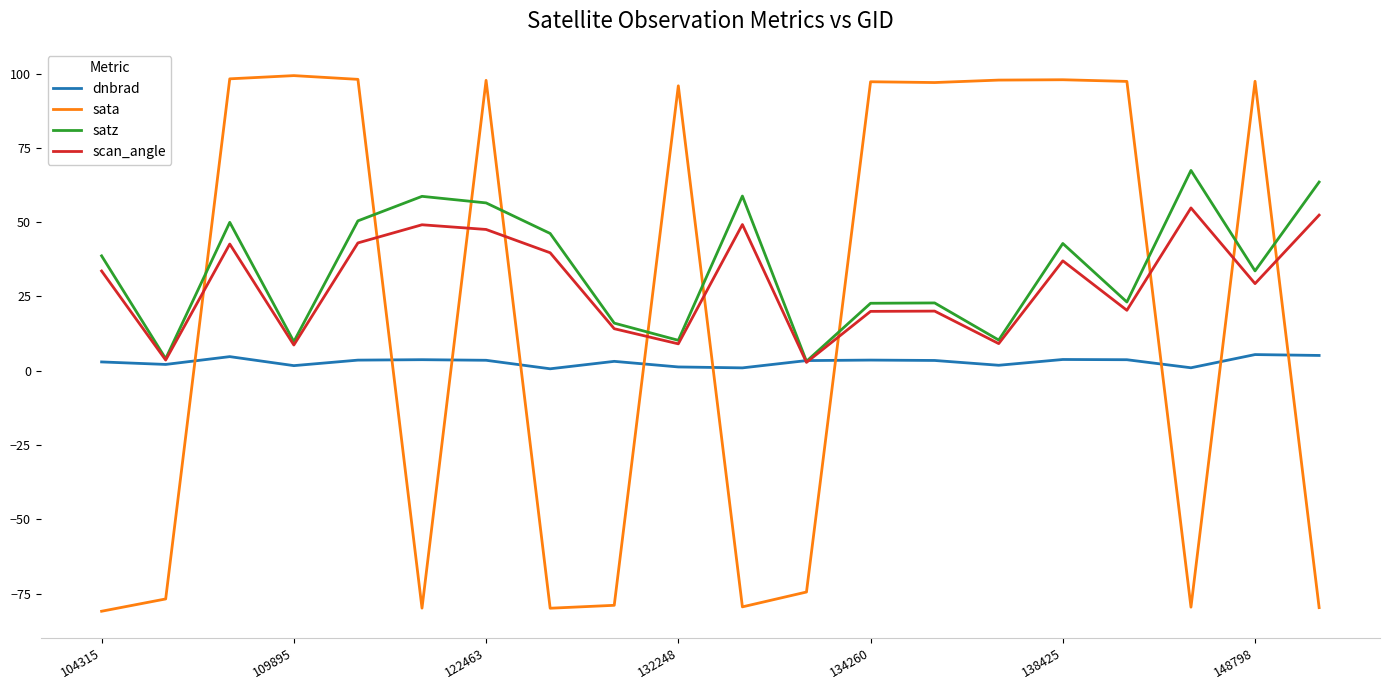

True or false: satz and sata cross at least once.

True